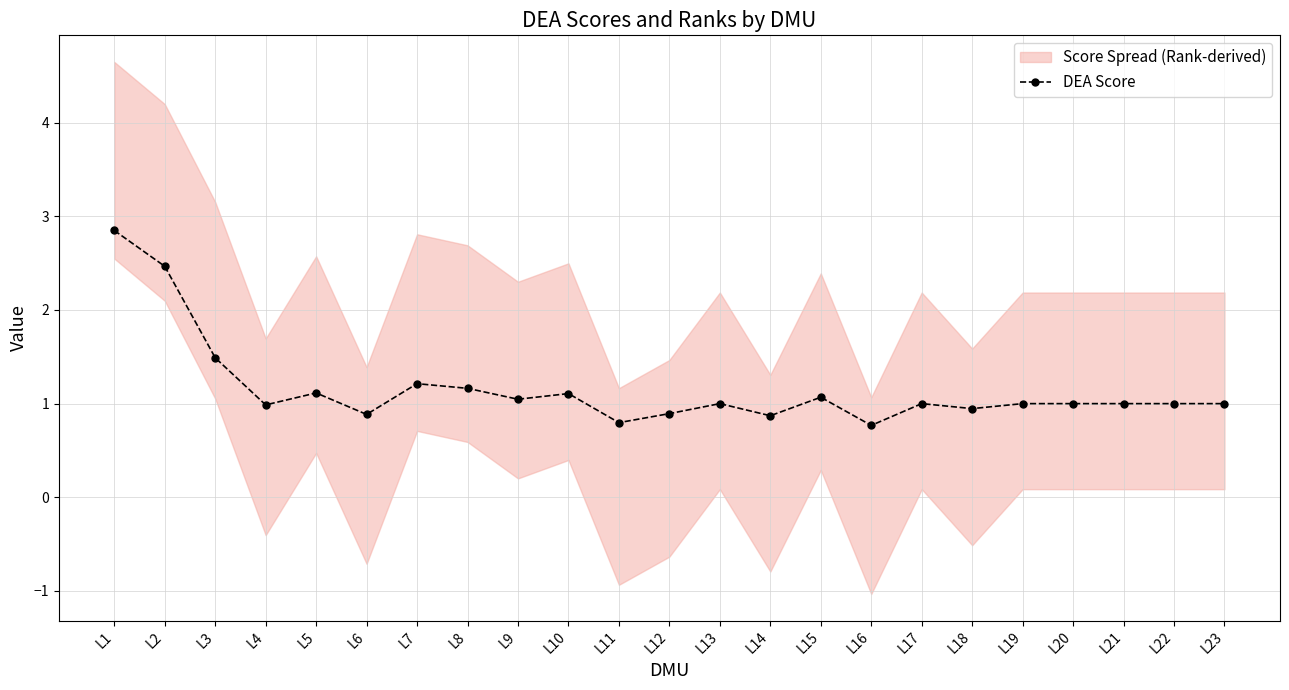

What is the difference between the maximum and minimum values?

2.1